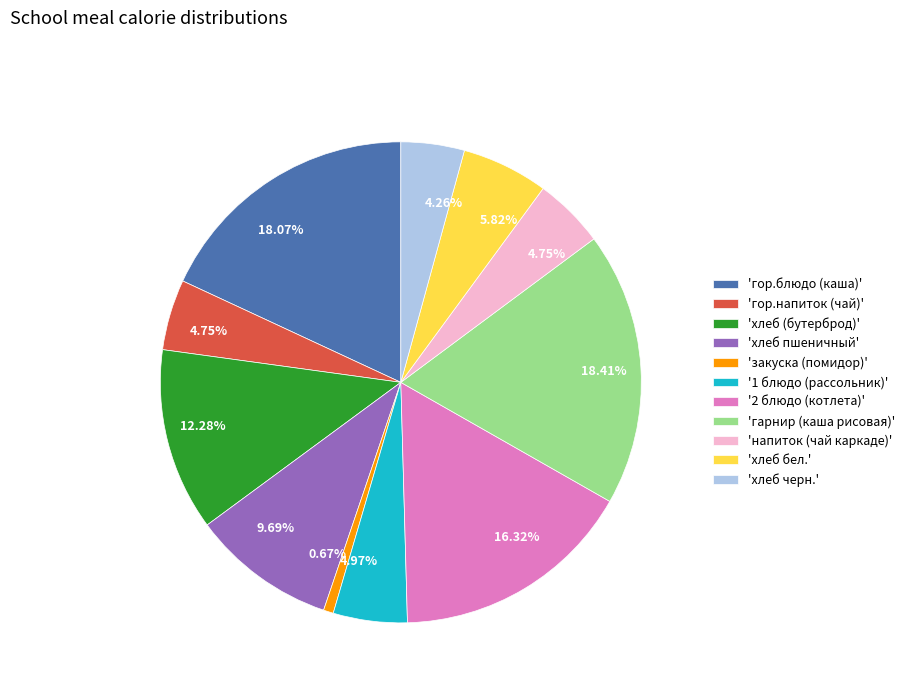

How many segments does this pie chart have?

11